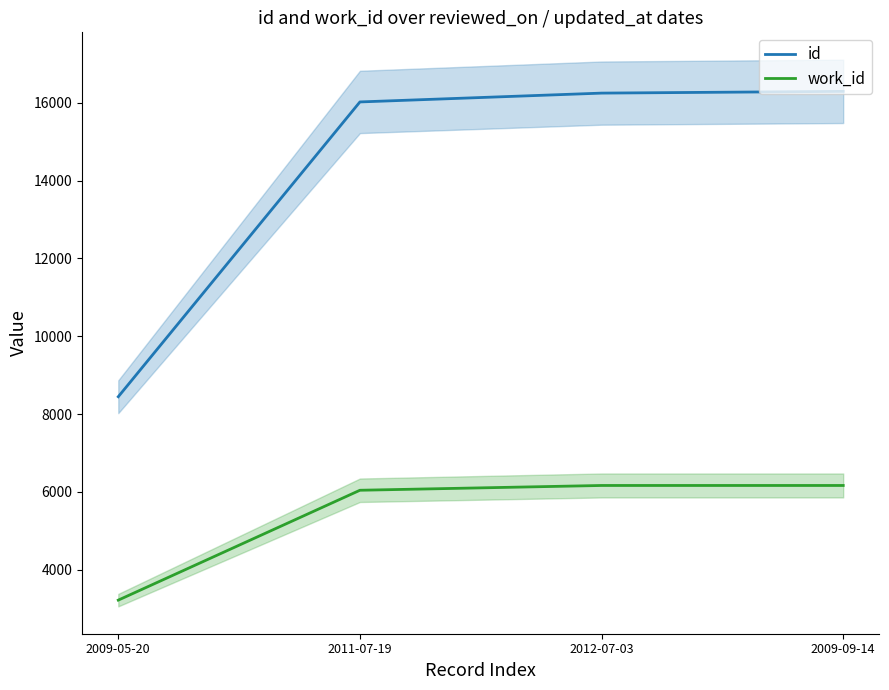

What is the total value across all series at 2009-05-20?

11660